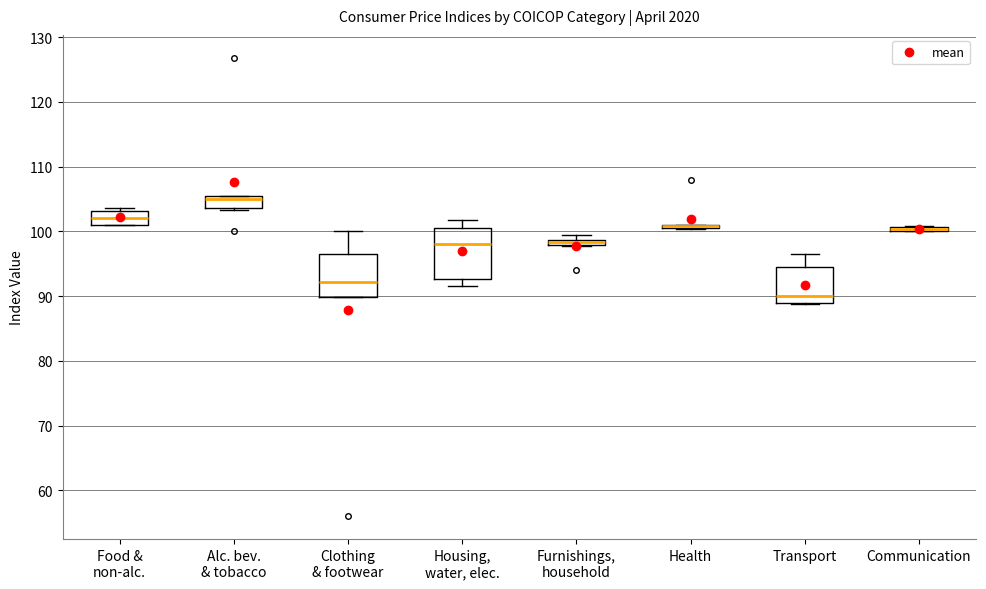

Which box is the tallest, from its lower edge to its upper edge?

Housing, water, elec.